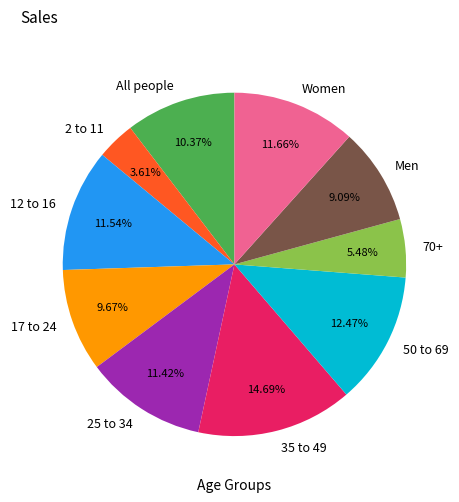

To the nearest percent, what is the combined percentage of Men and 50 to 69?

22%